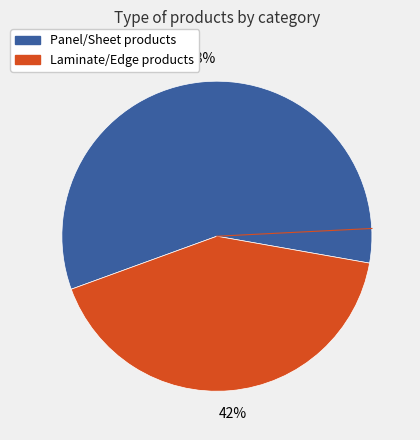

Is there a majority slice in this chart?

Yes